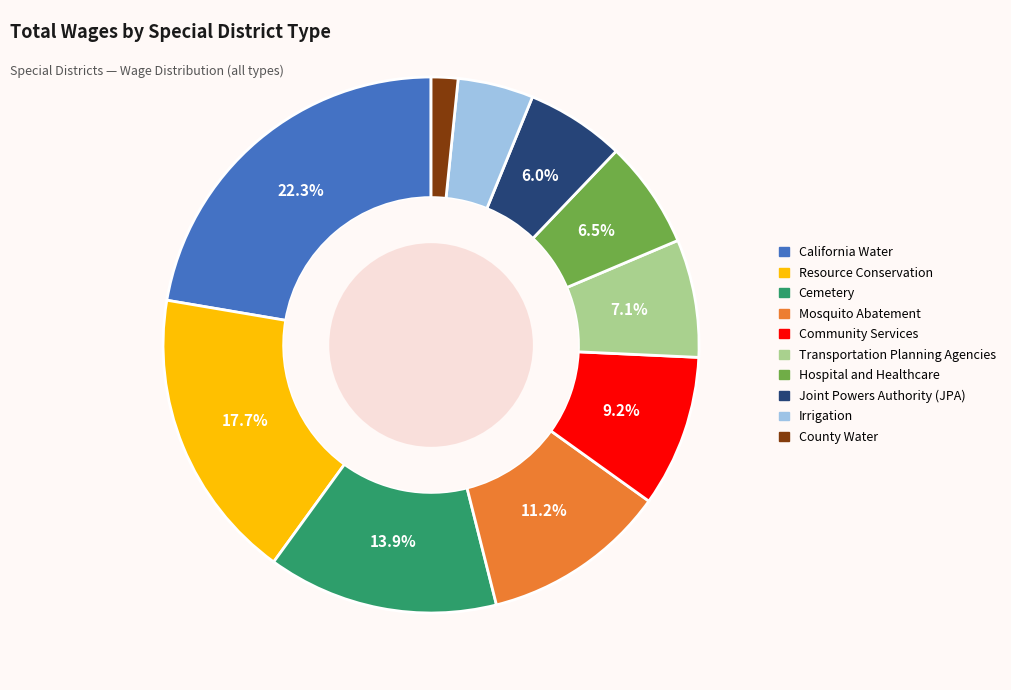

Does Joint Powers Authority (JPA) represent more than half of the total?

No